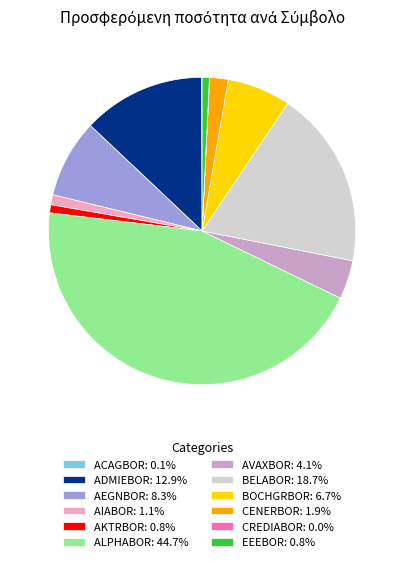

Approximately how many times larger is the value at CENERBOR compared to AEGNBOR?

0.2